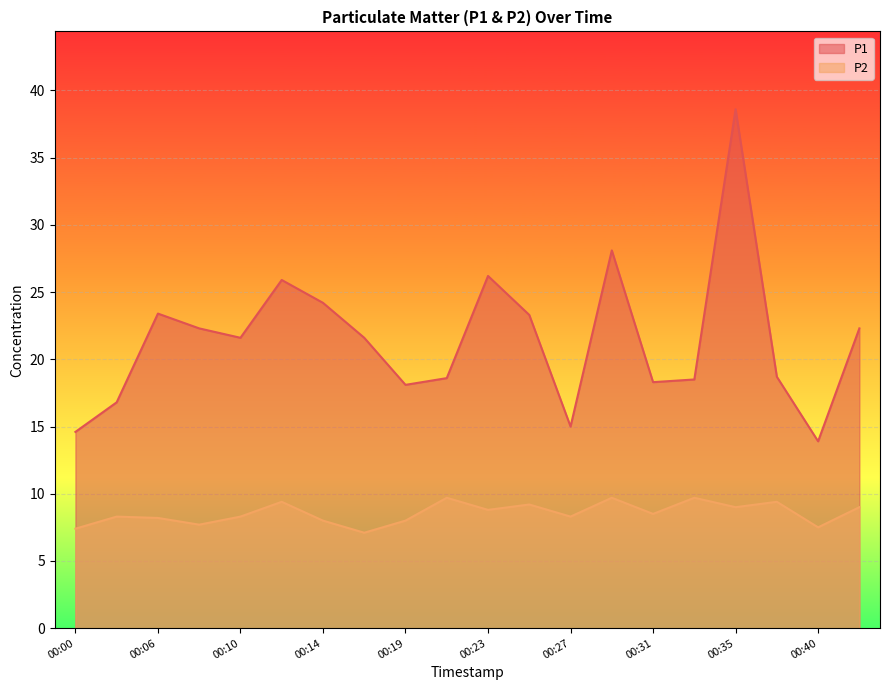

What is the sum of all P2 values?

171.2